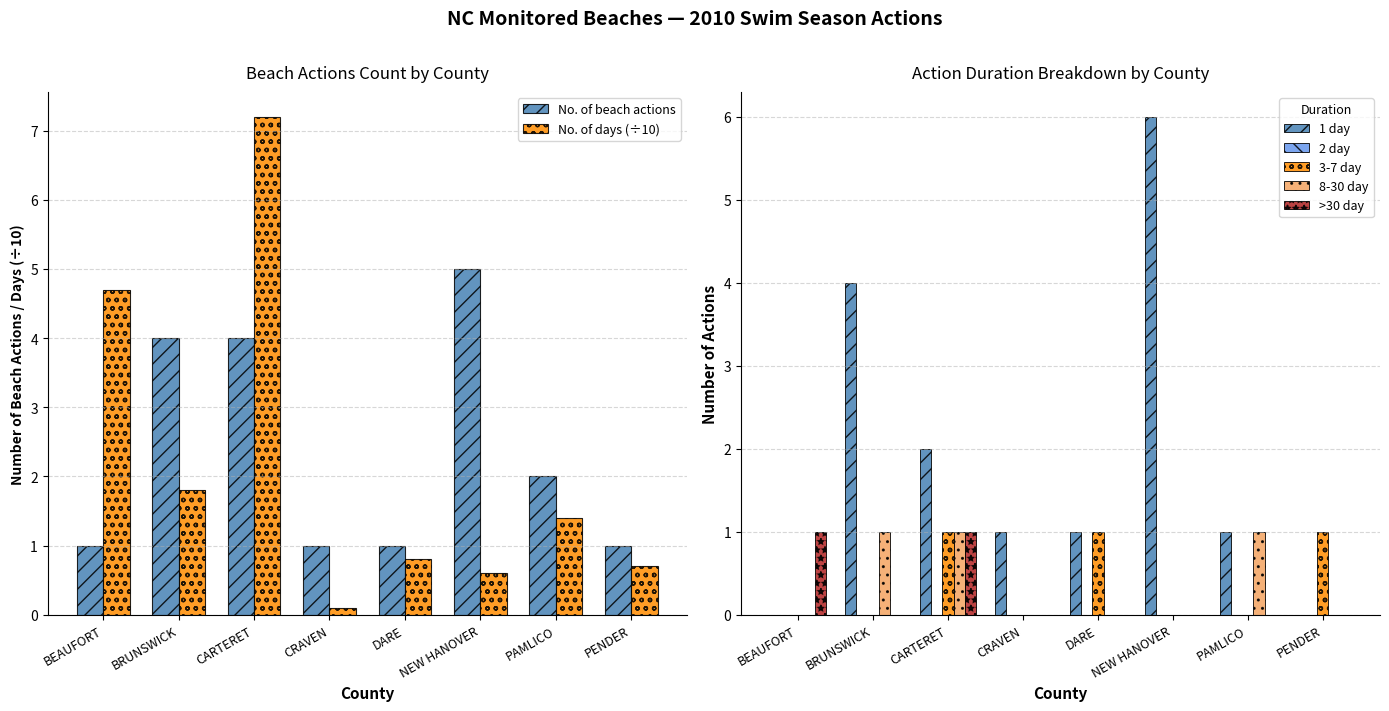

How many values in the No. of beach actions series exceed 2?

3